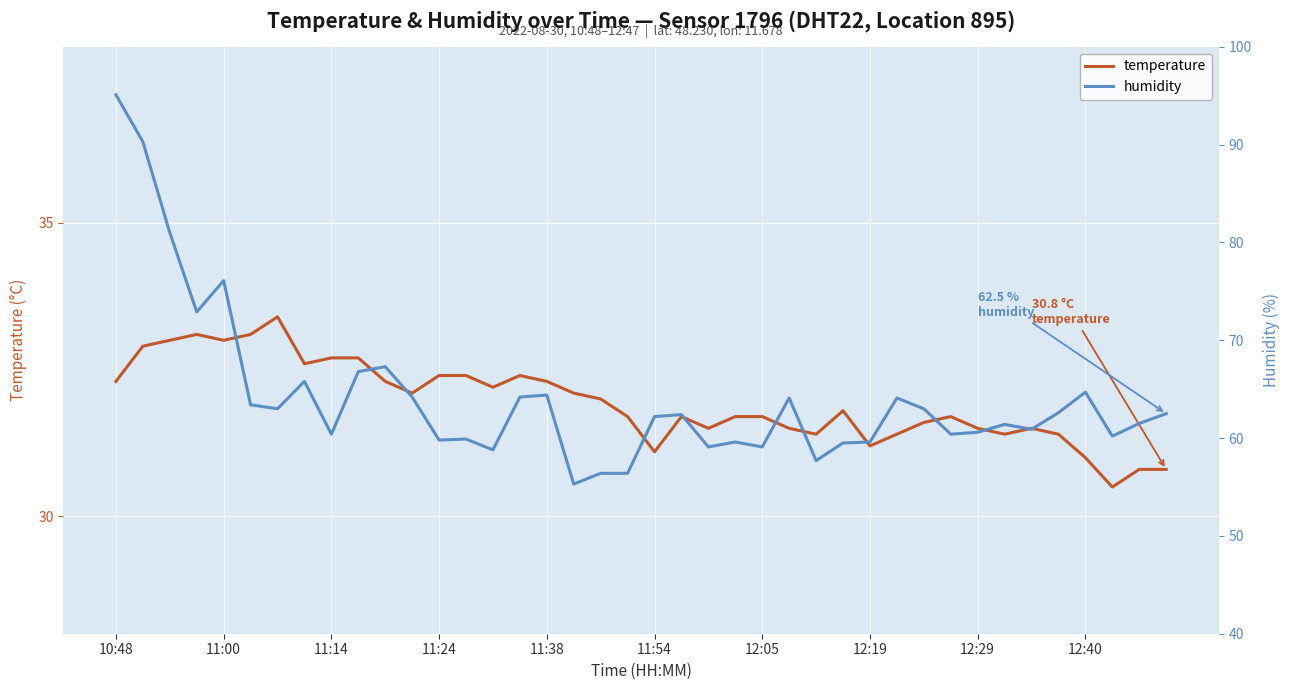

At which category is the sum across all series the highest?

10:48